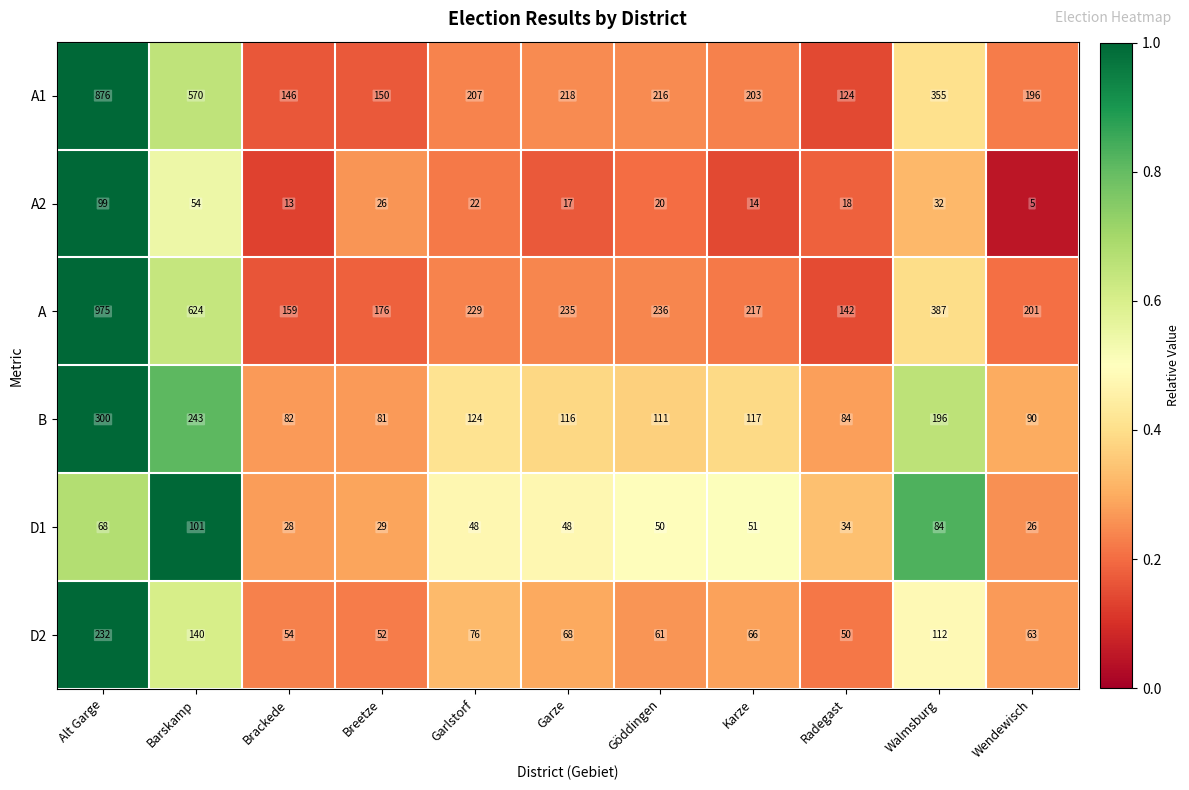

The value of A2 at Göddingen is 33. True or false?

False